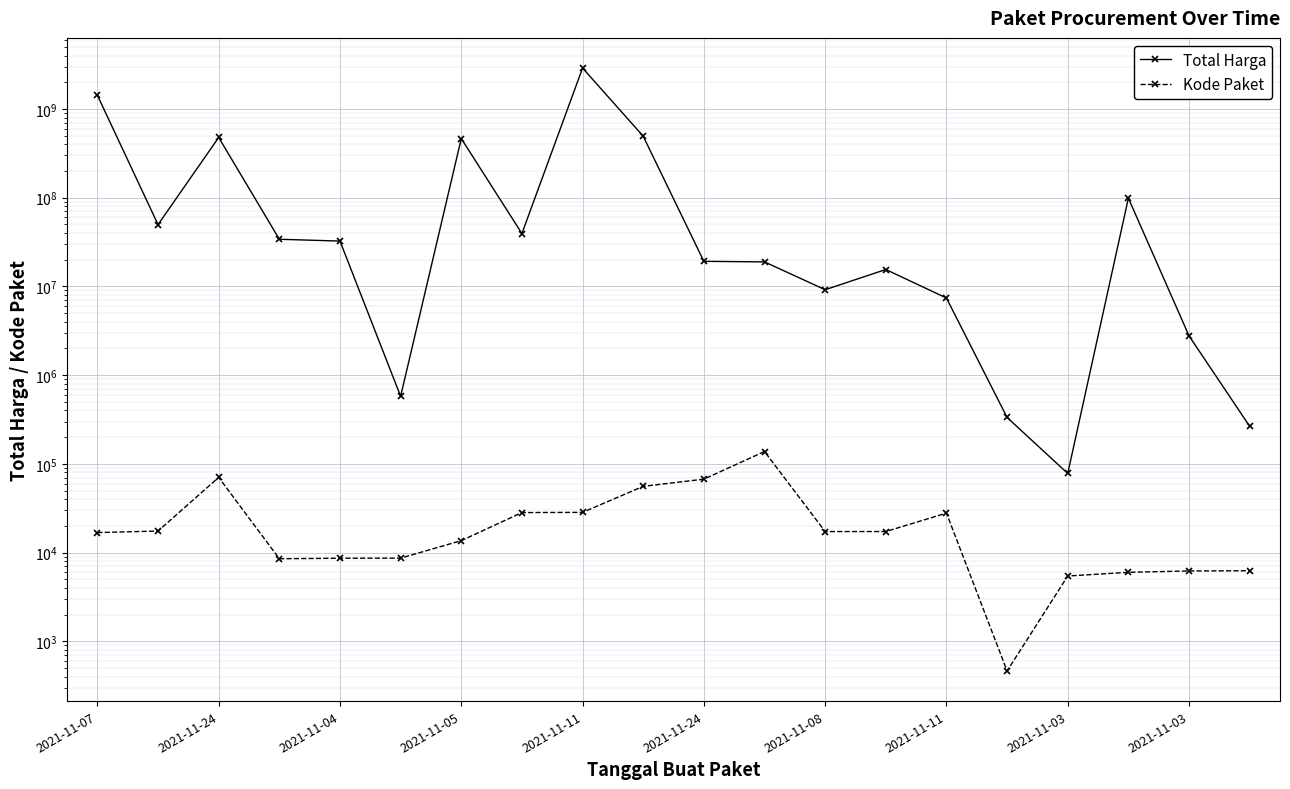

How many data points does each series have?

20